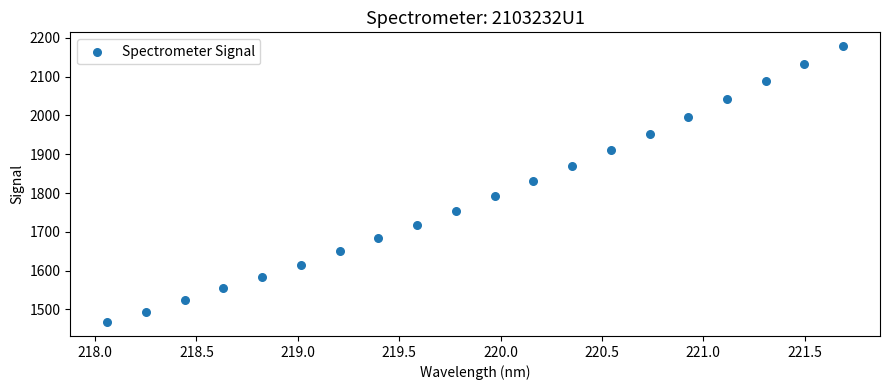

What Y value in the scatter plot is closest to 1822?

1830.3